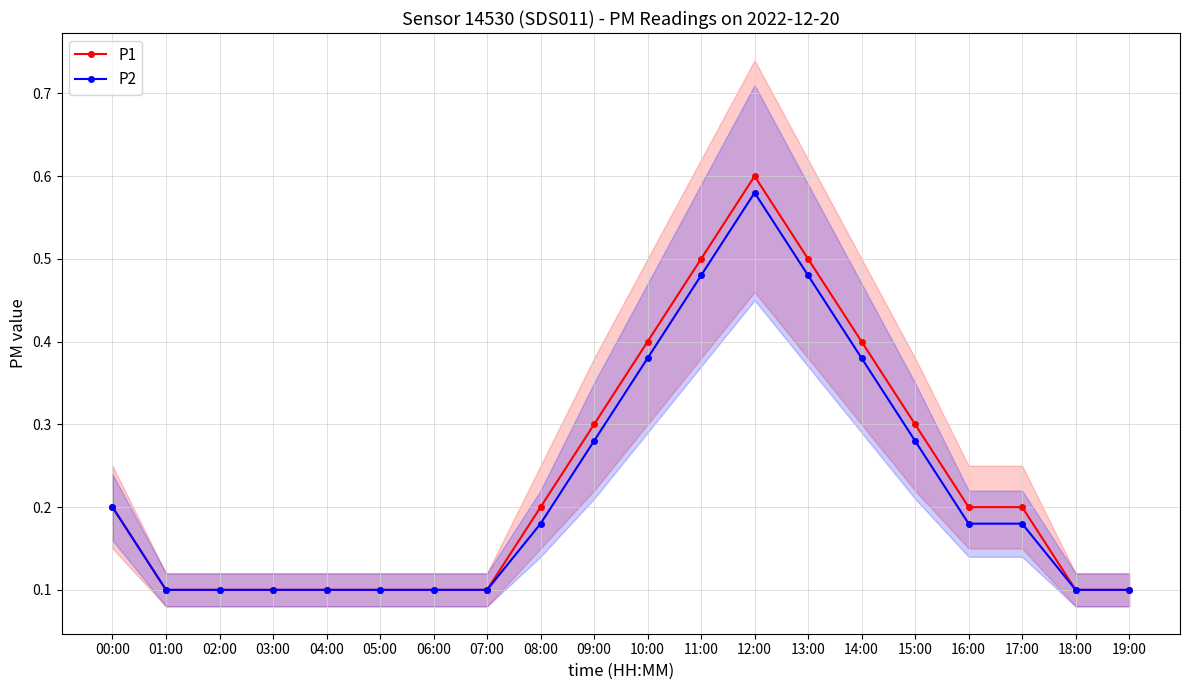

How many categories are shown in the chart?

20